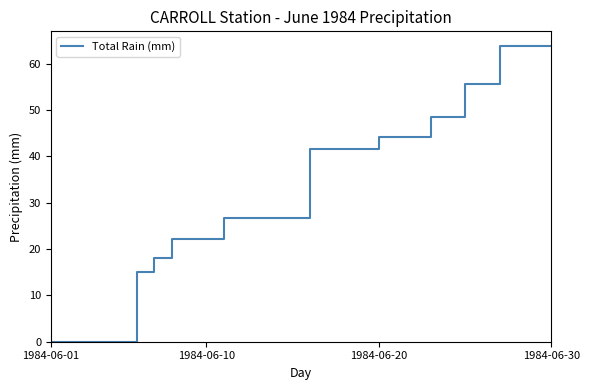

What is the maximum value shown in the chart?

63.8